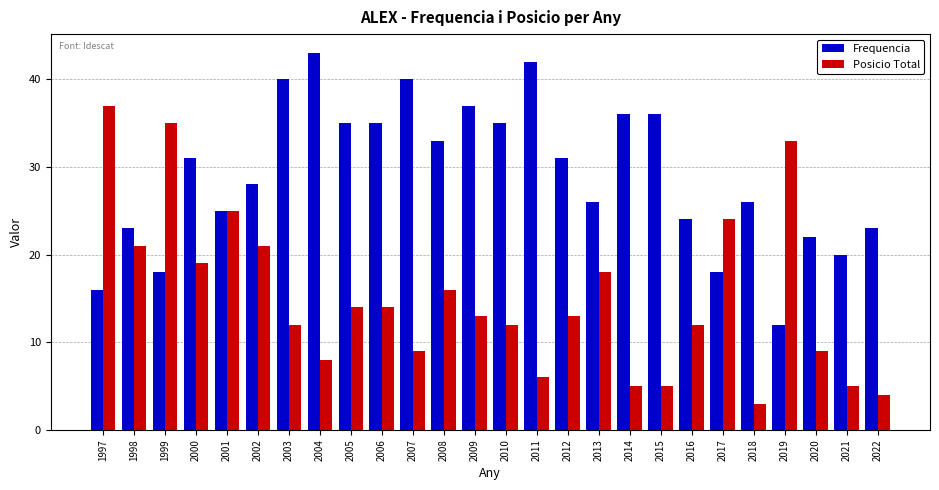

What is the difference between the highest and lowest values at 2006?

21